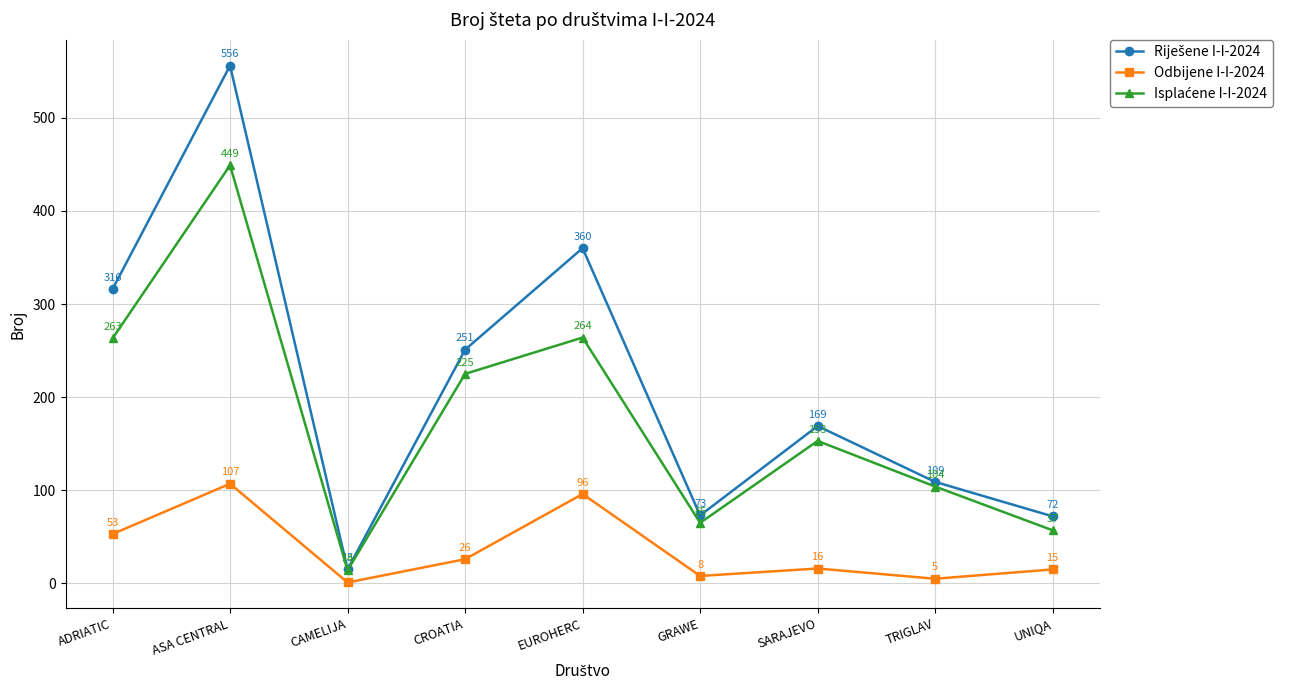

How many lines are shown in the chart?

3